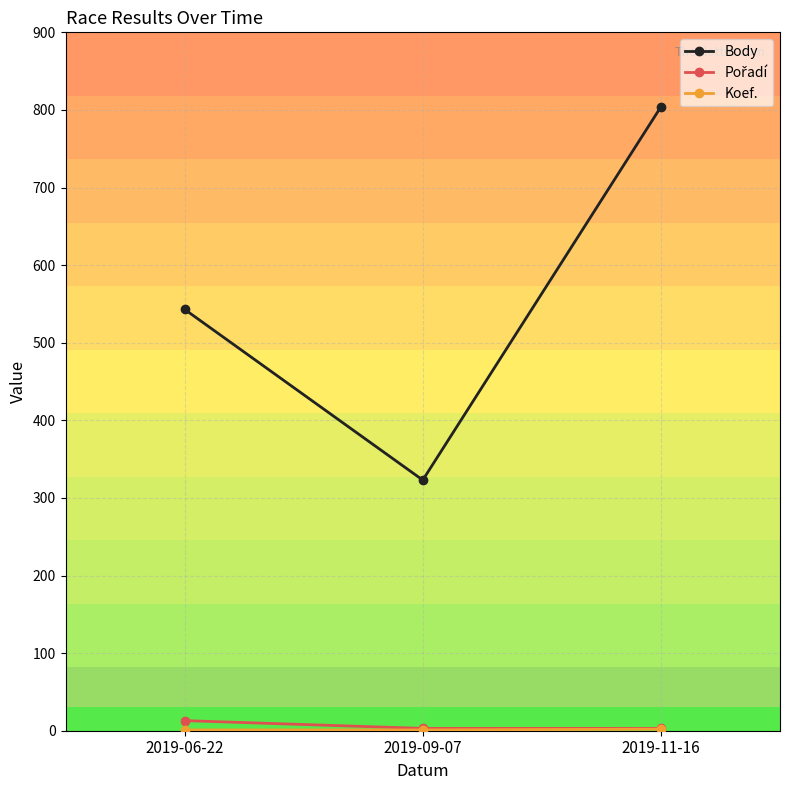

What is the difference between the maximum and minimum values in the Body series?

481